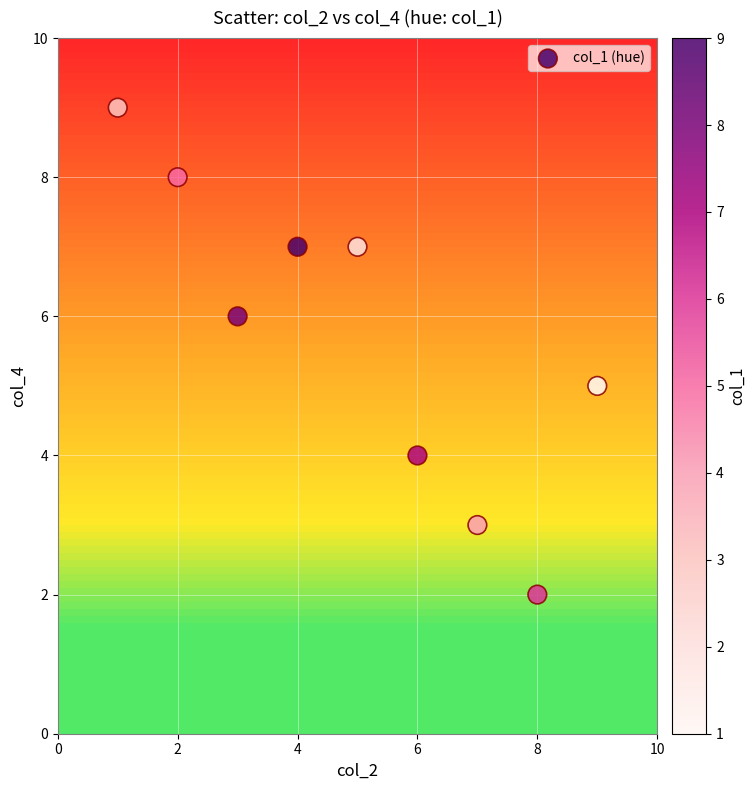

What is the average Y value?

6